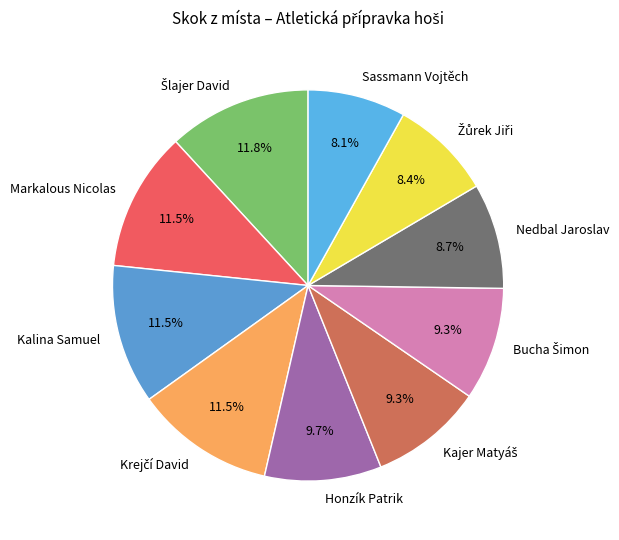

Does Honzík Patrik represent more than half of the total?

No